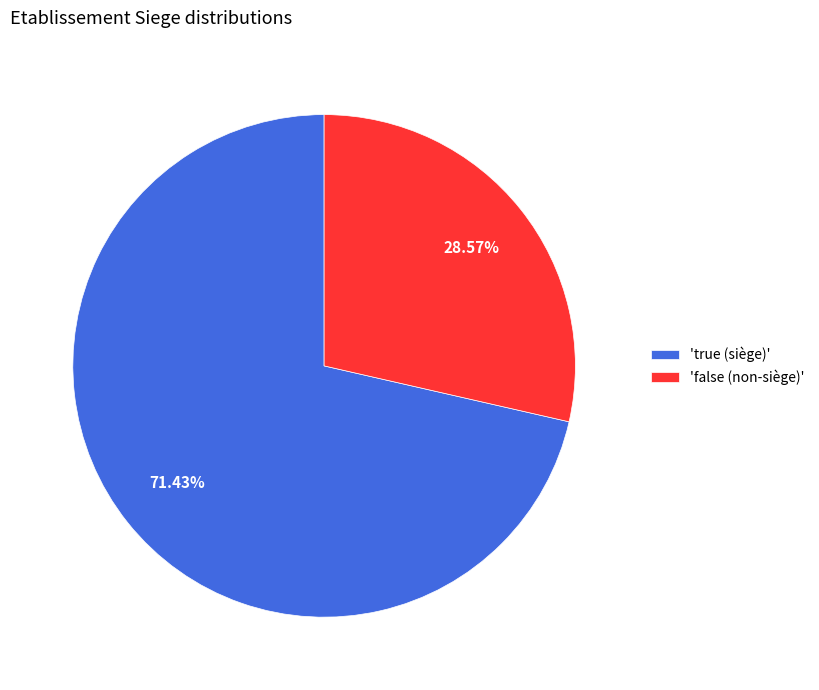

What is the majority slice?

'true (siège)'